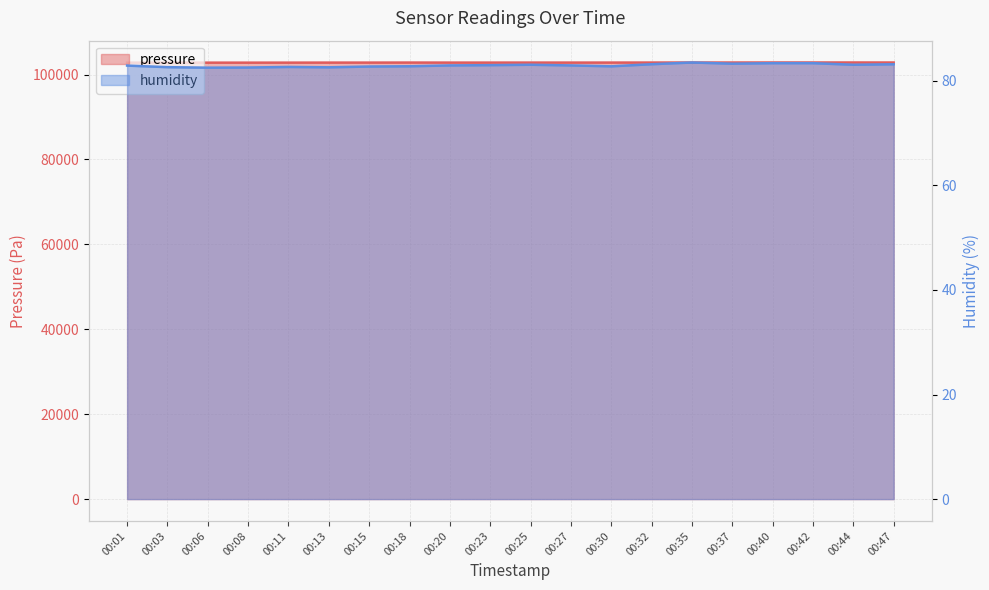

What are all the series names shown in the legend?

pressure, humidity